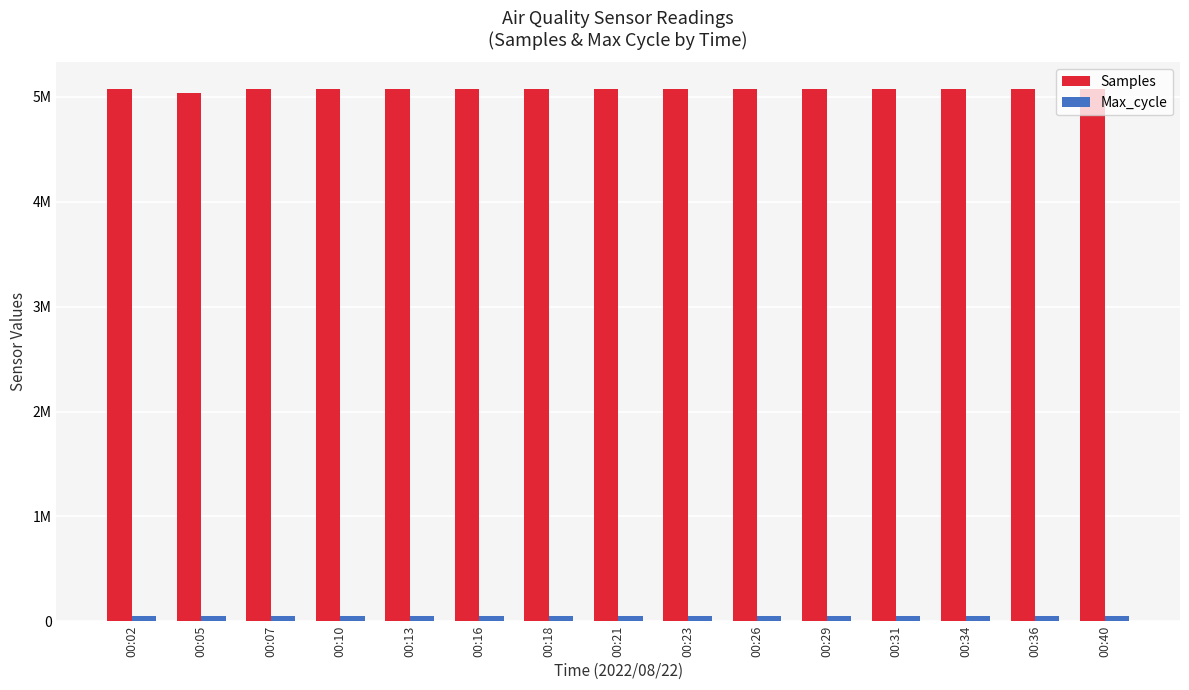

What is the difference between the maximum and minimum values in the Max_cycle series?

1754